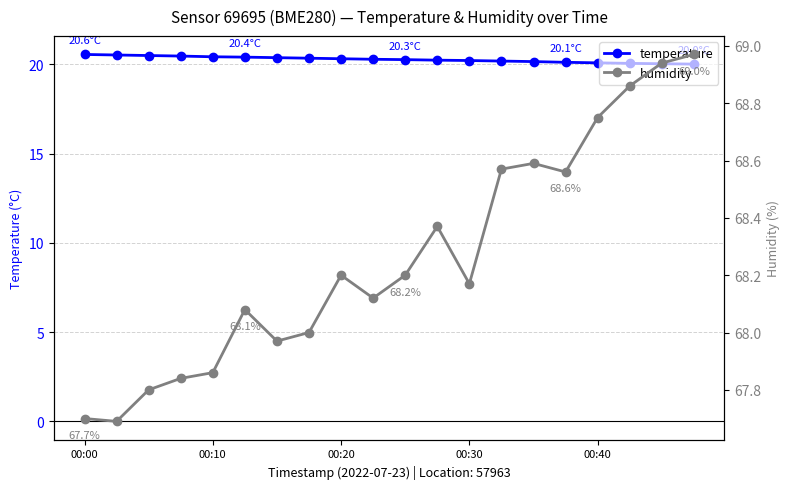

What is the lowest value of the temperature series?

20.0